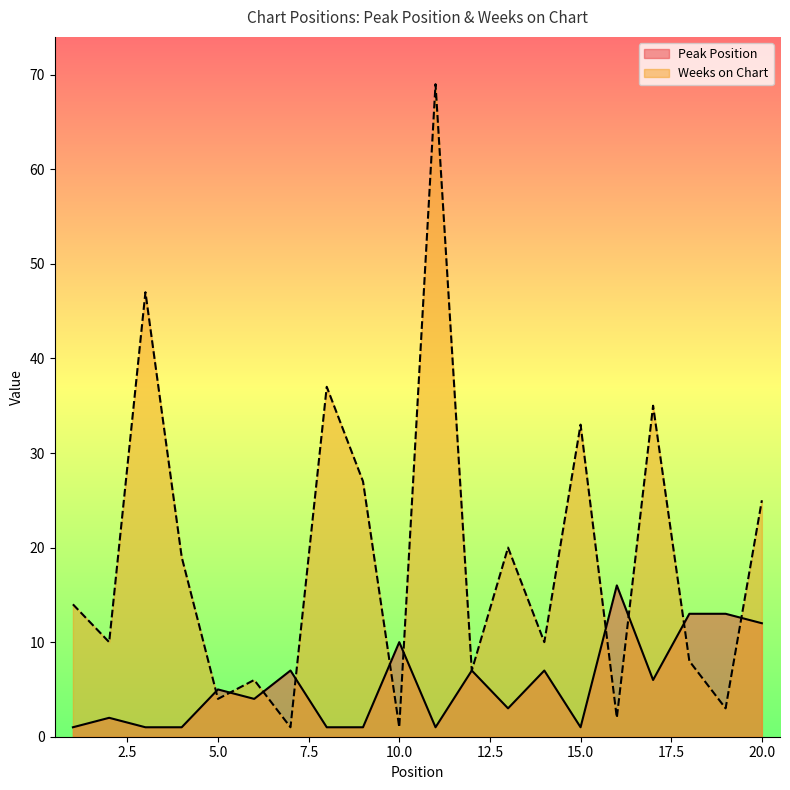

What is the difference between the maximum and minimum values in the Weeks on Chart series?

68